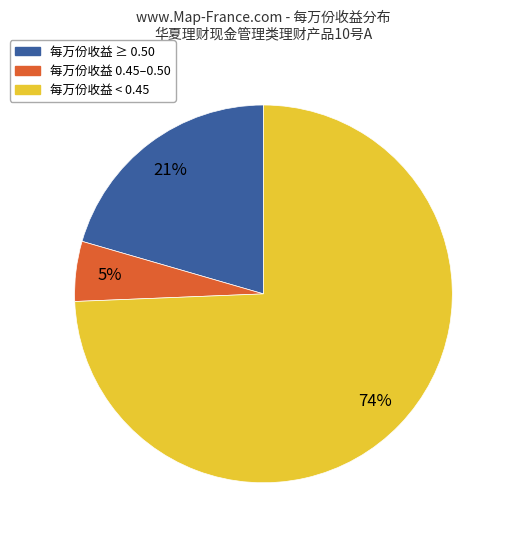

How many slices are in this pie chart?

3